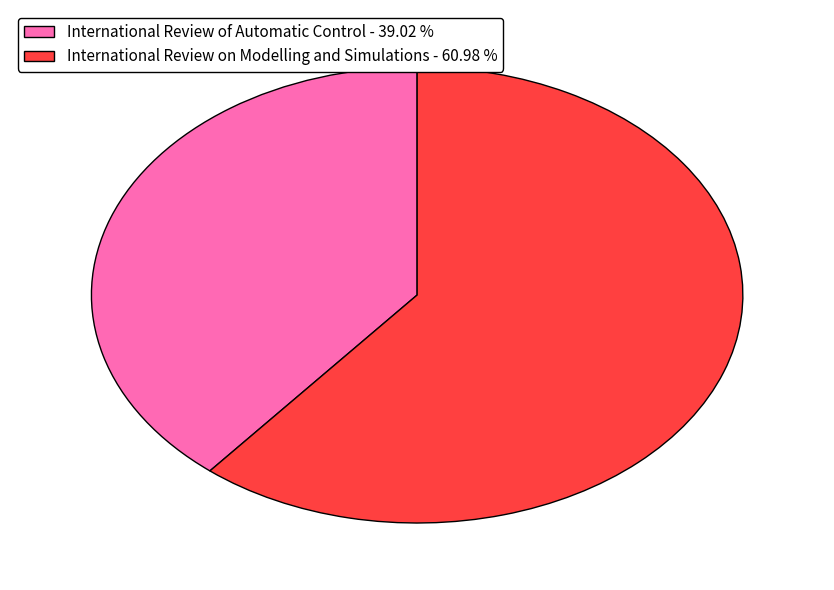

What is the ratio of the value at International Review on Modelling and Simulations - 60.98 % to the value at International Review of Automatic Control - 39.02 %?

1.6